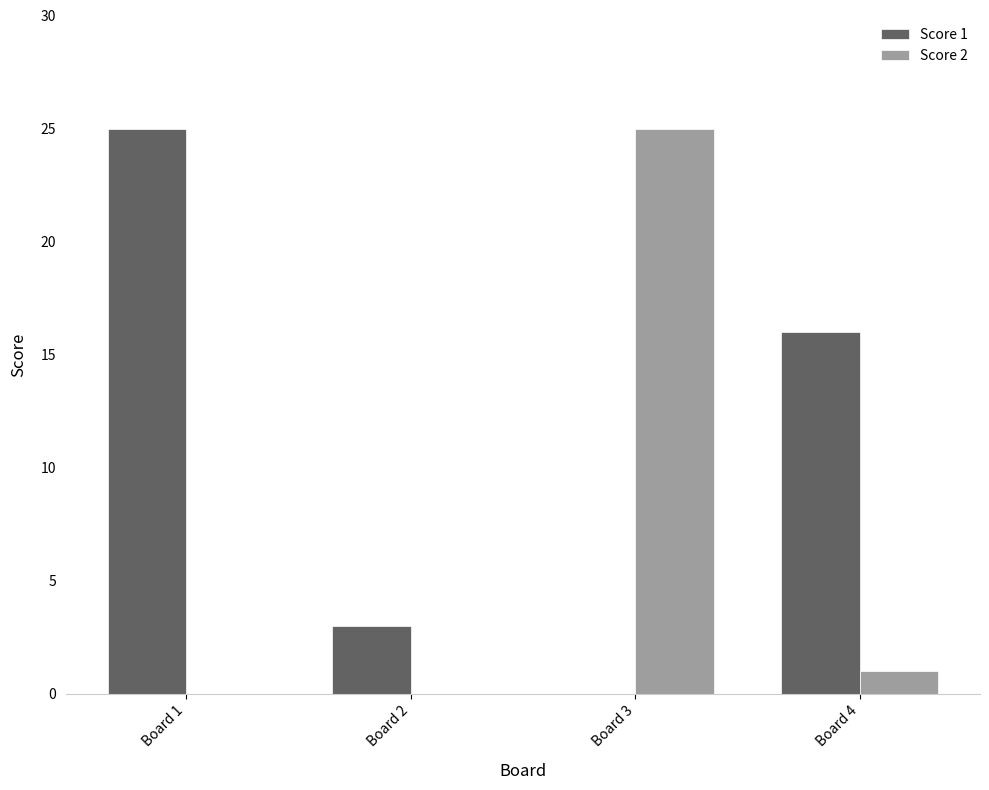

Reading left to right, extract all data points from this chart.

Score 1: 25	3	0	16
Score 2: 0	0	25	1